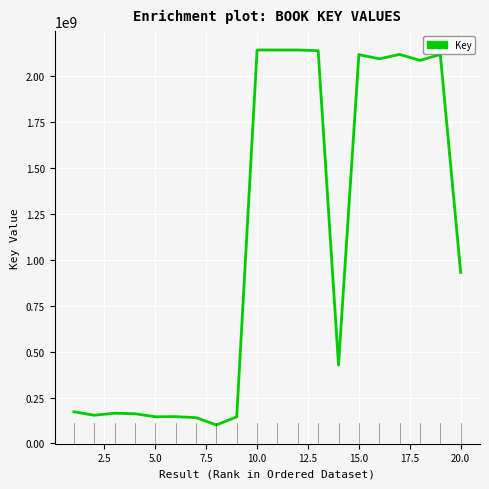

Is this an area chart (filled region under the line)?

No